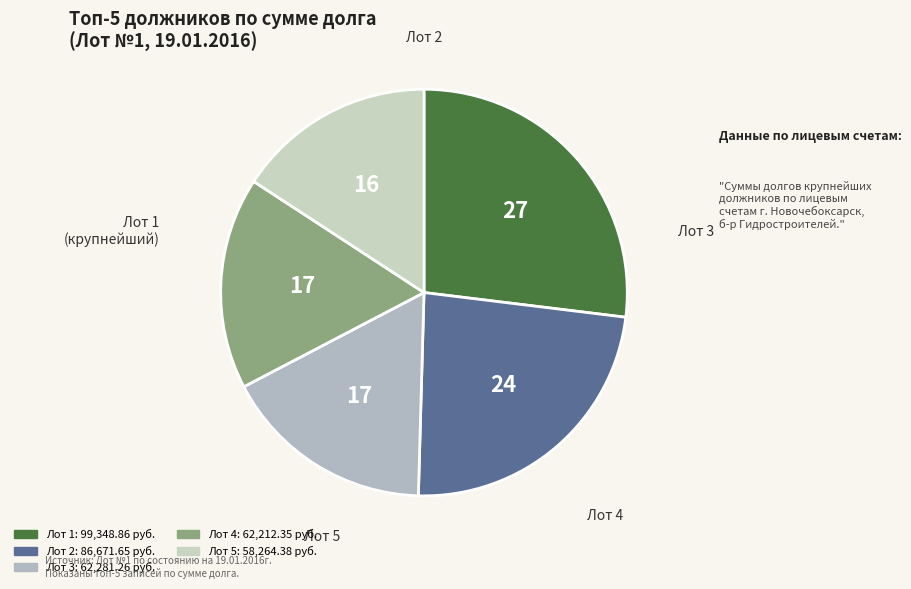

How many slices are in this pie chart?

5